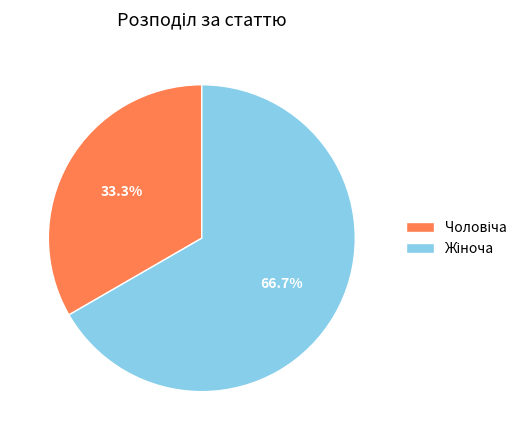

Does any single category account for the majority?

Yes